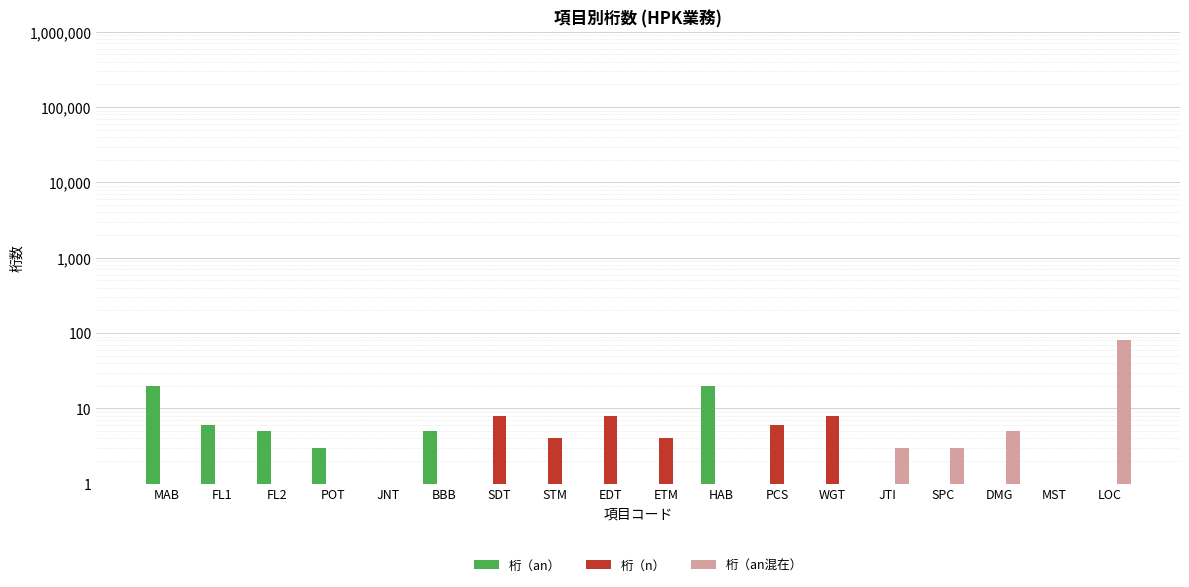

How many groups of bars are there?

18